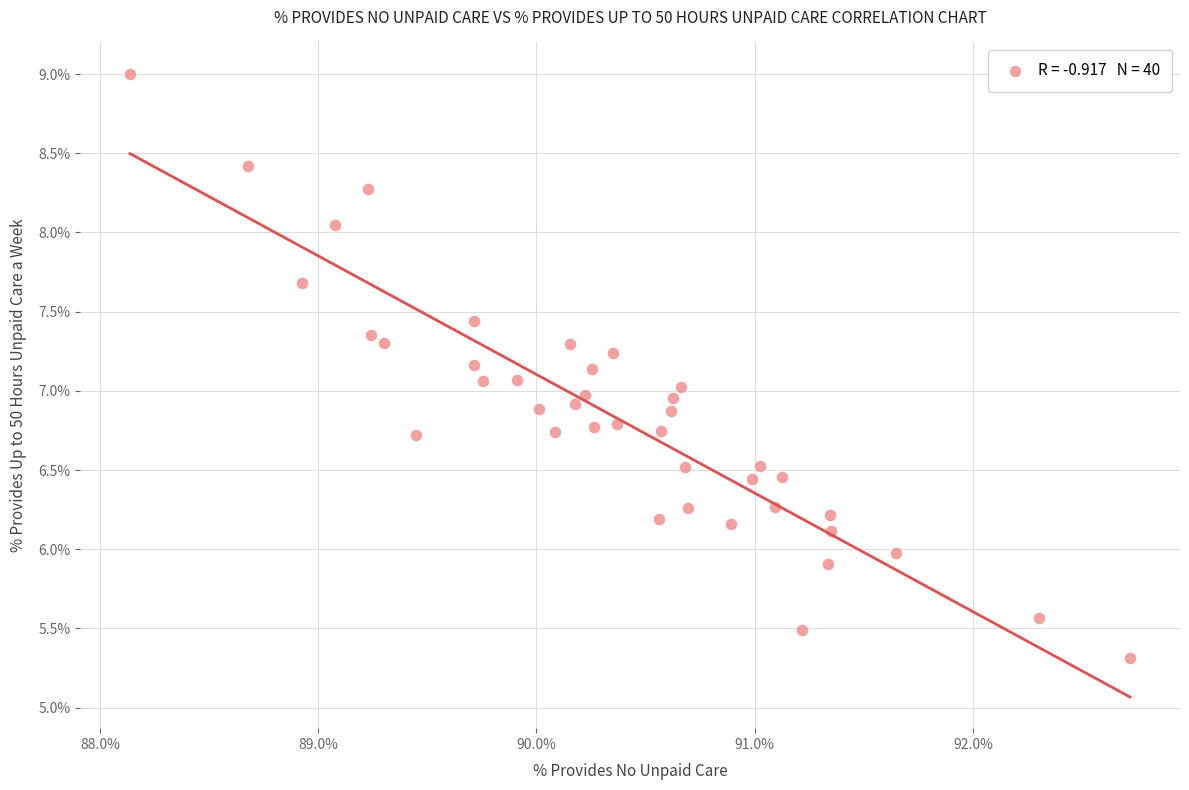

What is the range of Y values (max minus min)?

3.7